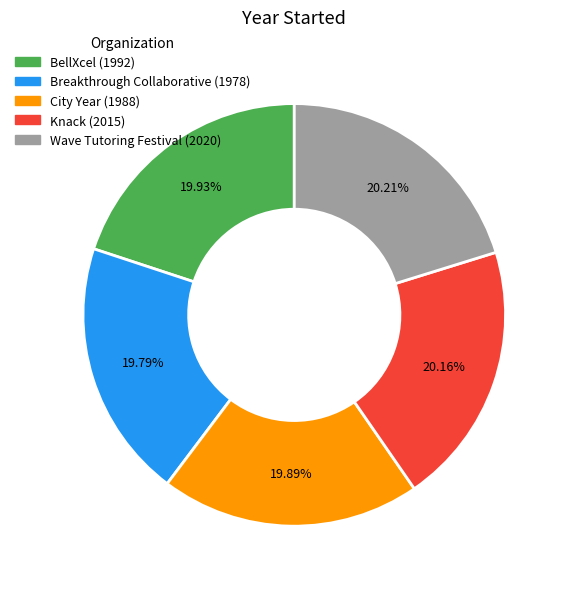

To the nearest percent, what portion does Knack represent?

20%